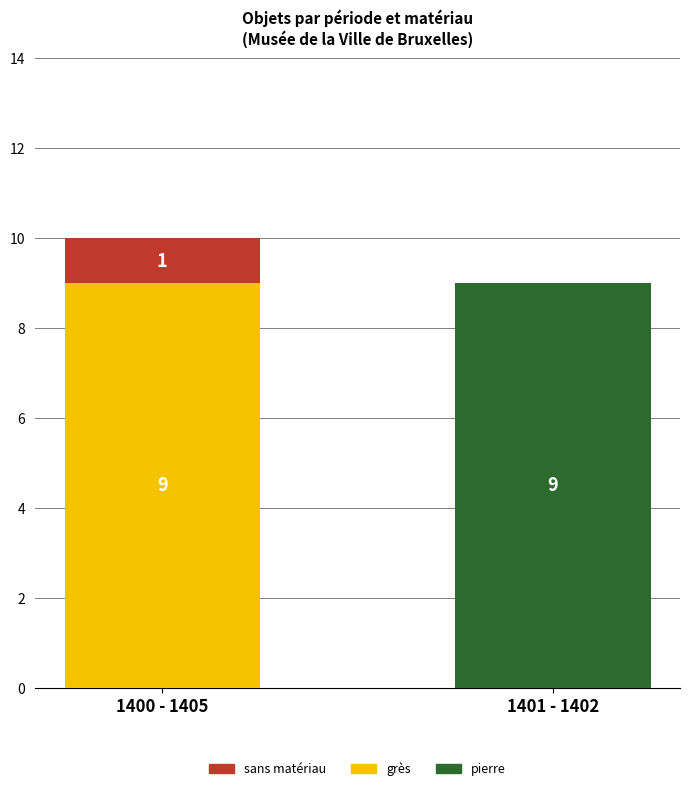

At which category is the sum across all series the highest?

1400 - 1405